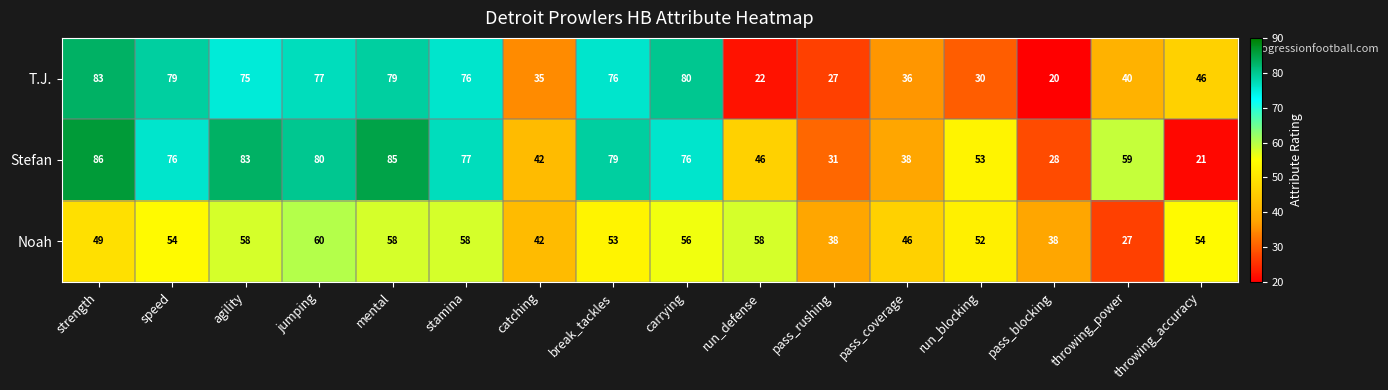

Which series has the largest total across all categories?

Stefan